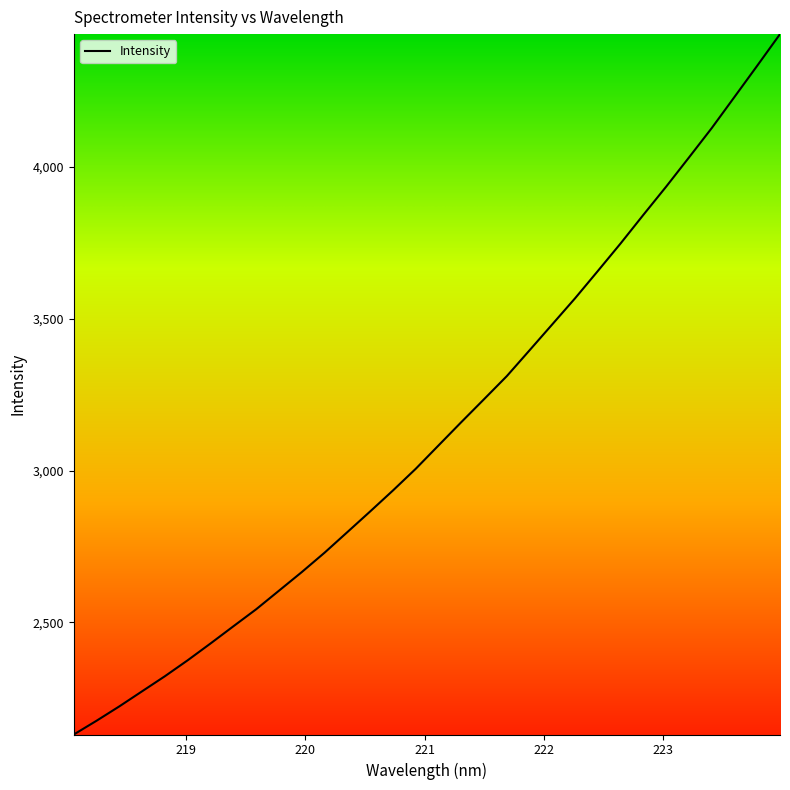

True or false: there are more than 0 points higher than both neighbors.

False